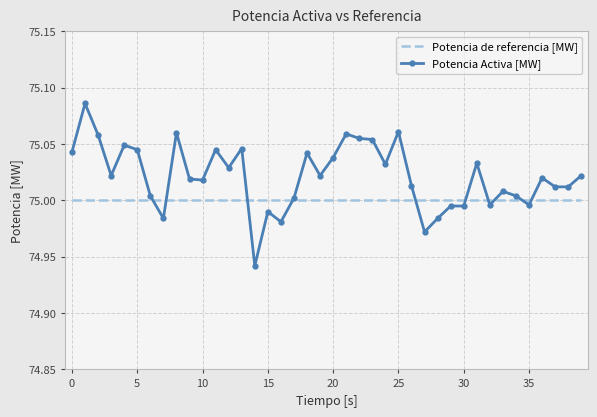

How many values in the Potencia Activa [MW] series are below 75?

10